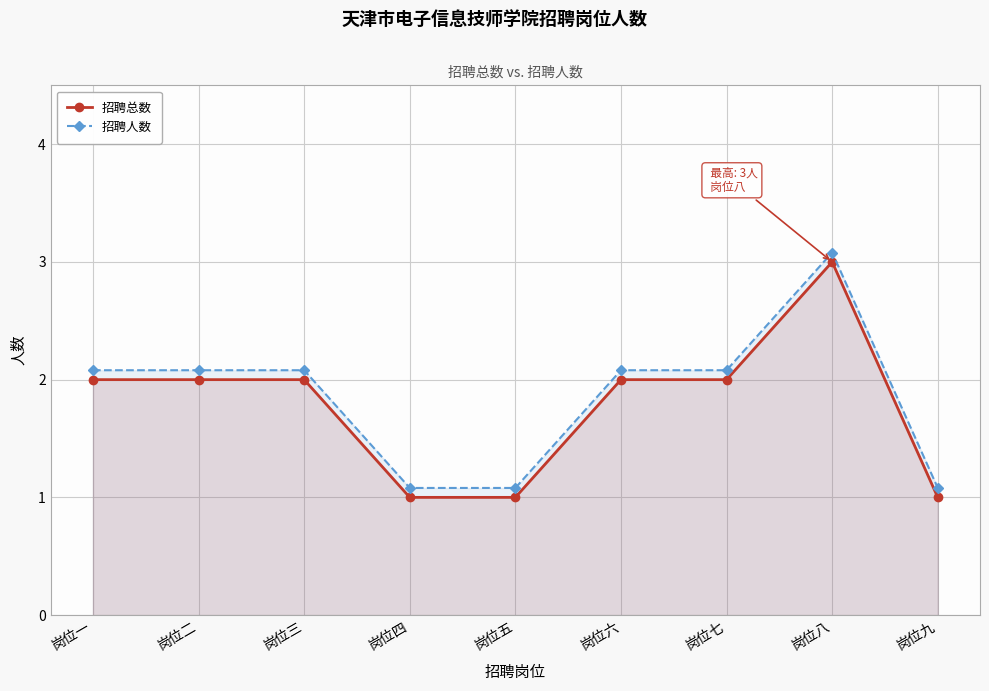

In 招聘总数, how many points are higher than both neighbors (excluding endpoints)?

1